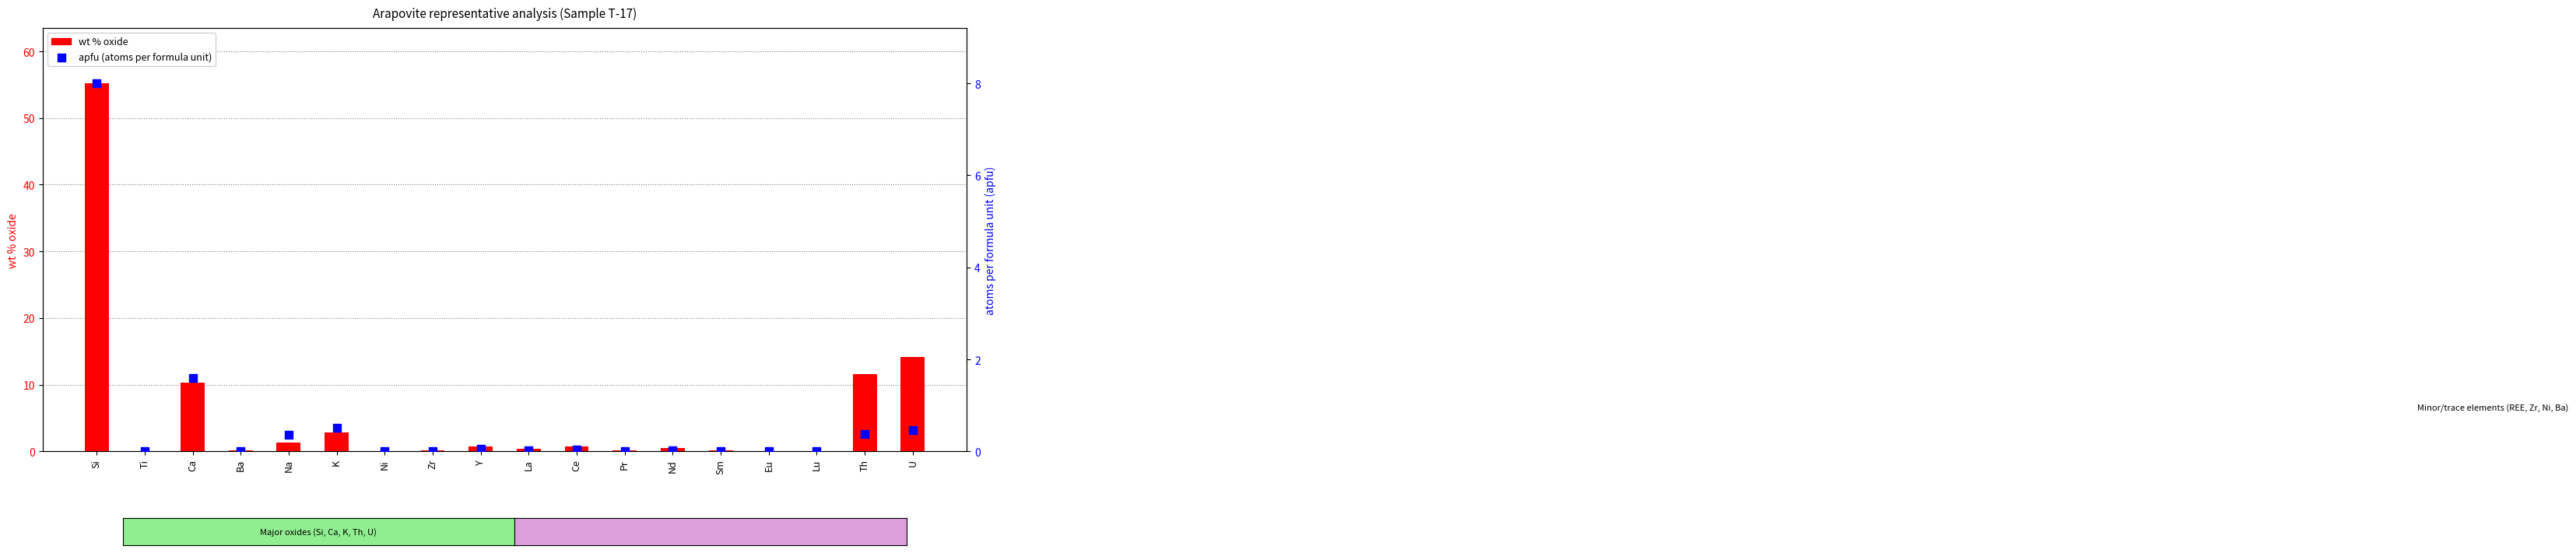

Which series has the largest total across all categories?

wt % oxide